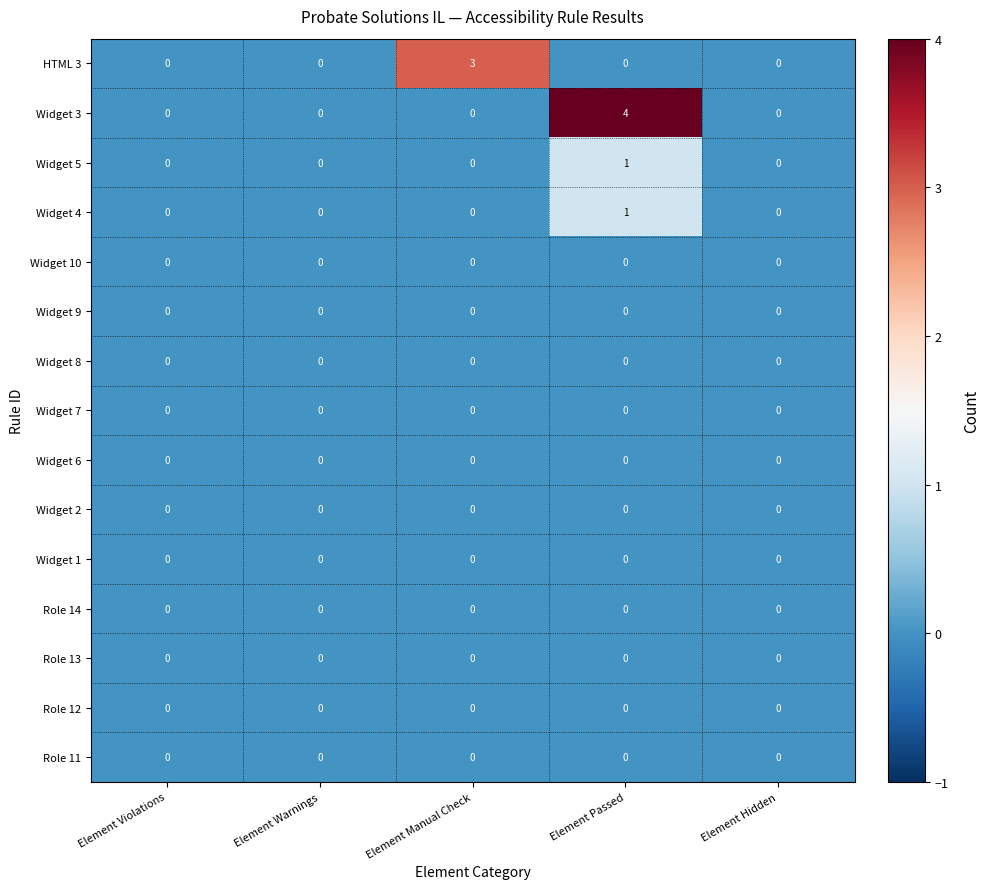

At which category is the sum across all series the highest?

Element Passed